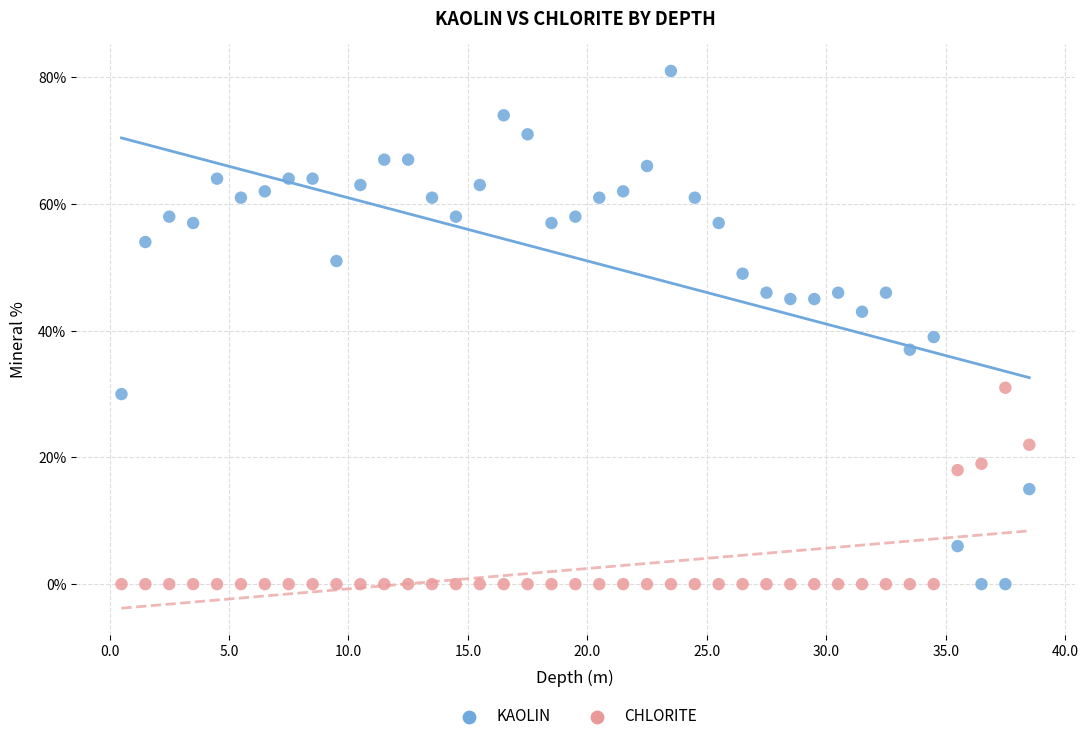

Which series contains the highest Y value?

KAOLIN